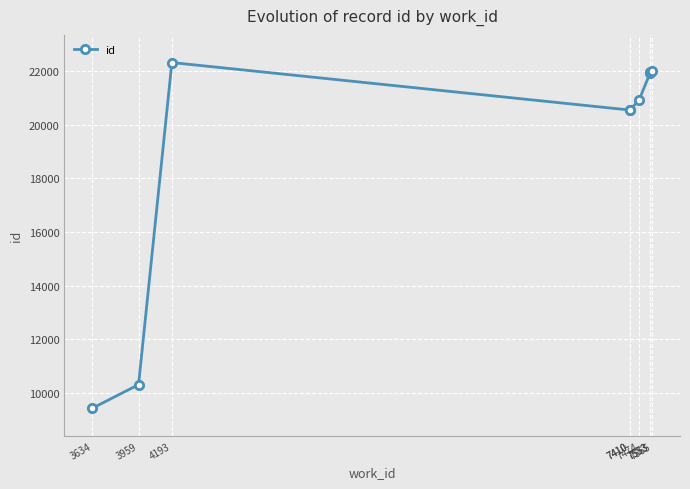

The chart shows a value of 39398 at 7553. True or false?

False